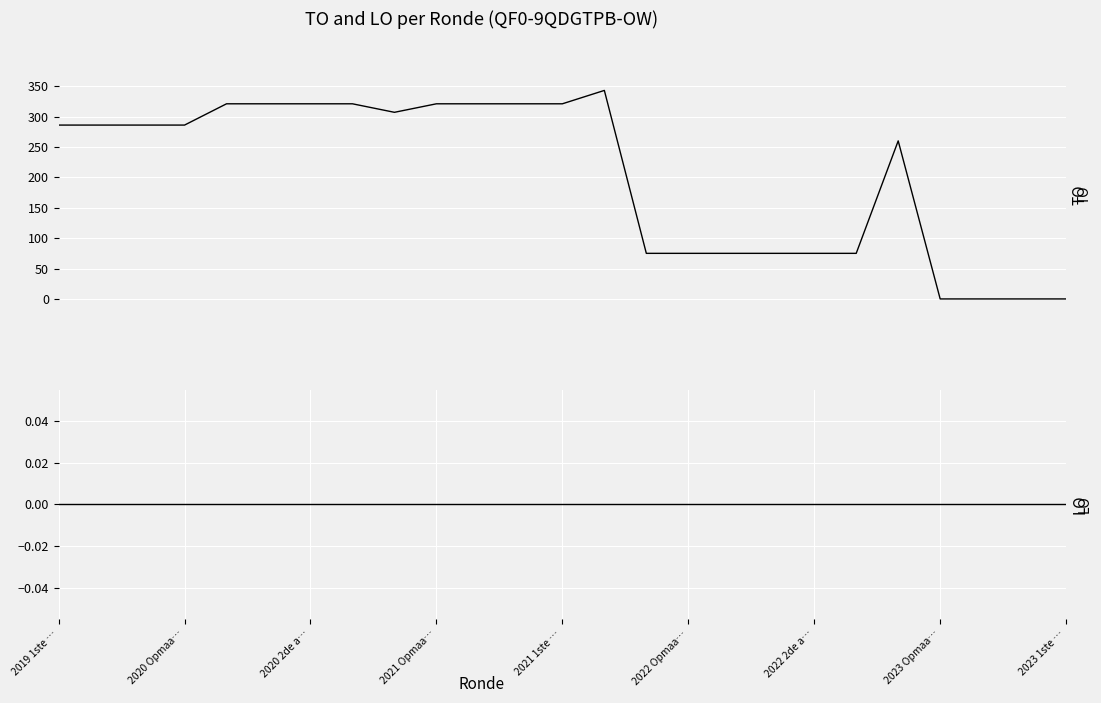

At which category is the sum across all series the highest?

13